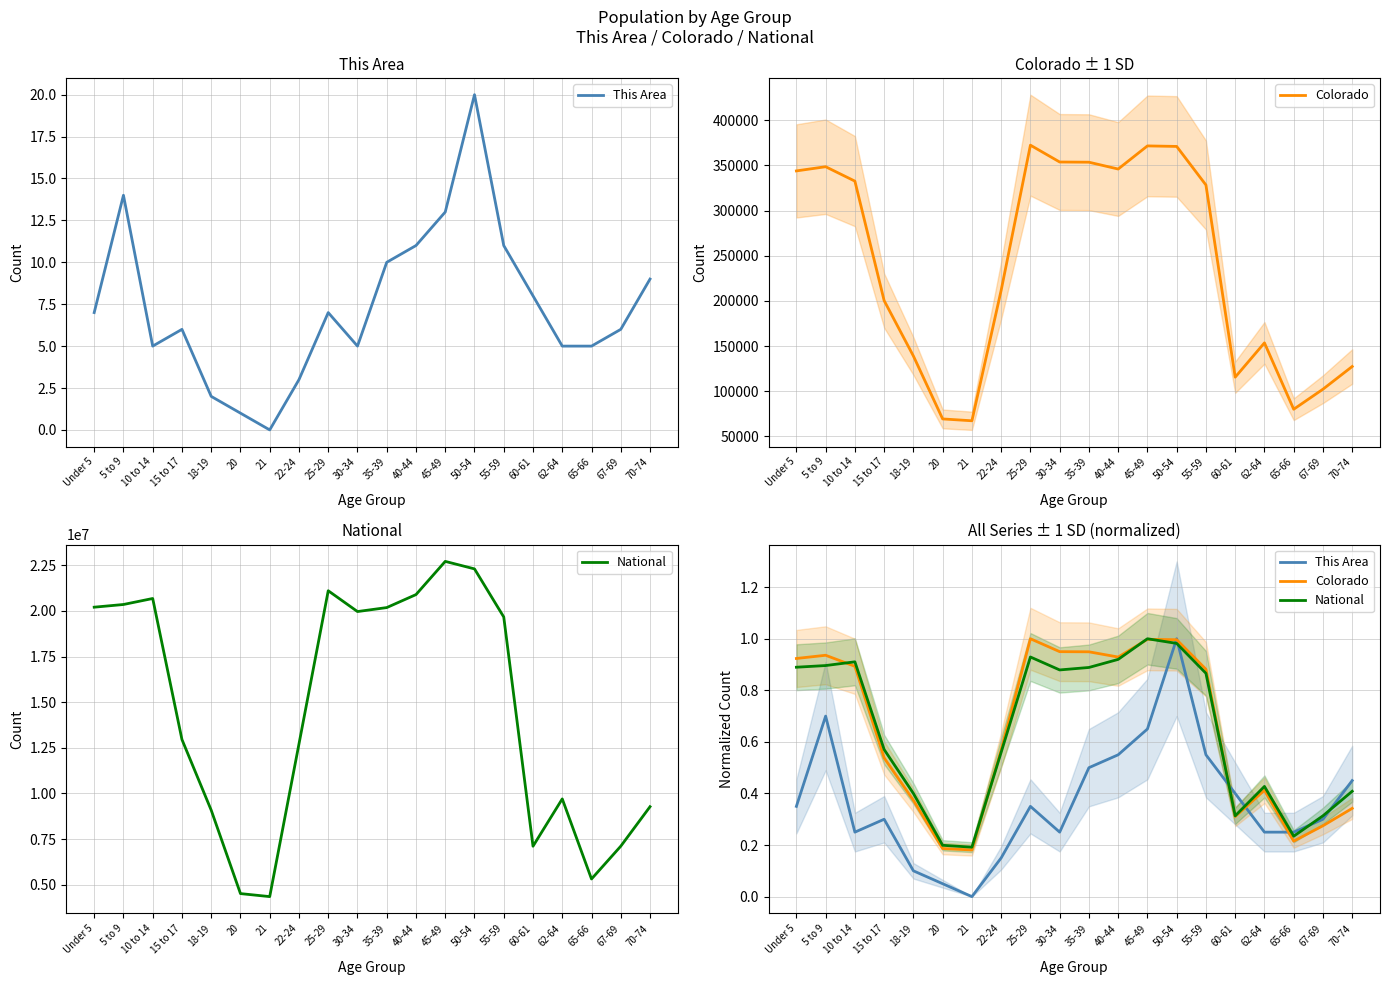

What is the value of the This Area point at the 6th from the left?

0.1